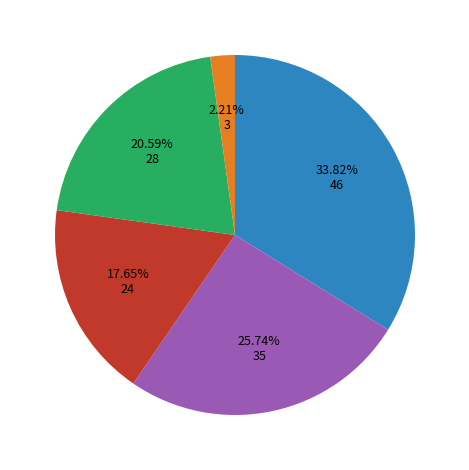

Does any single category account for the majority?

No